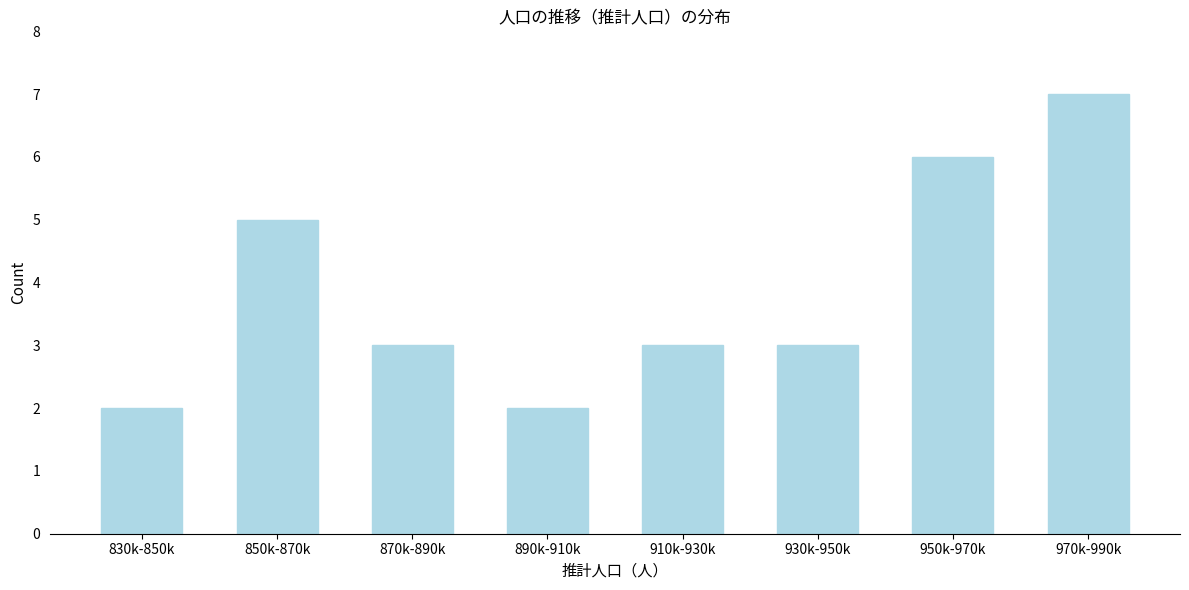

Reading right to left, extract all data points from this chart.

7	6	3	3	2	3	5	2